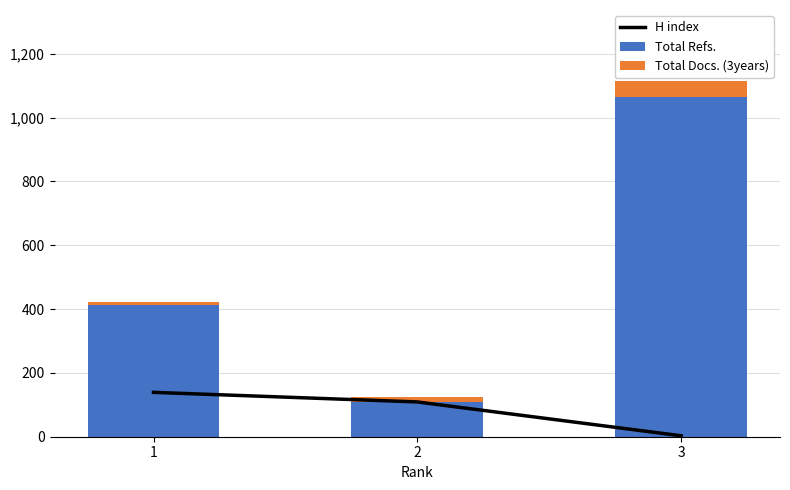

Reading left to right, what are all the values shown in this chart?

H index: 1=139	2=109	3=3
Total Refs.: 1=412	2=108	3=1064
Total Docs. (3years): 1=9	2=16	3=50